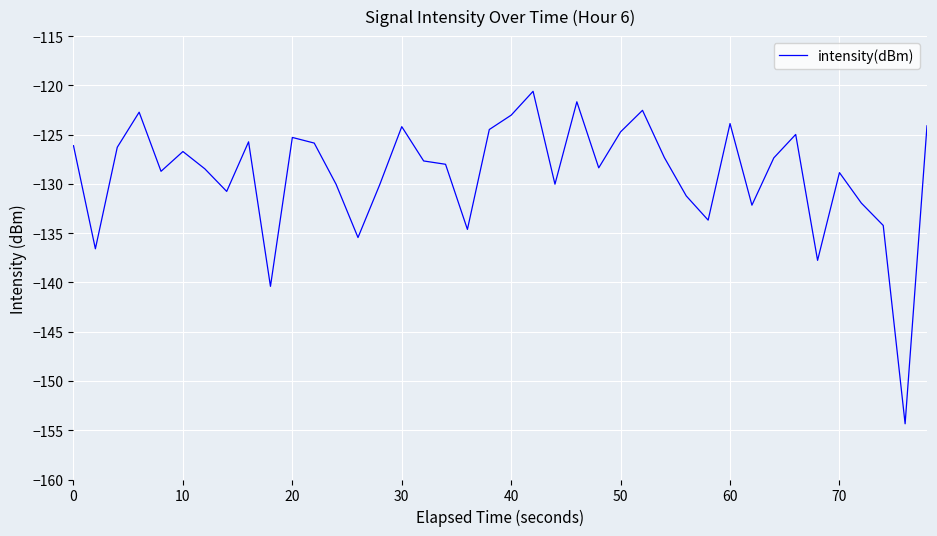

What is the smallest value displayed?

-154.3